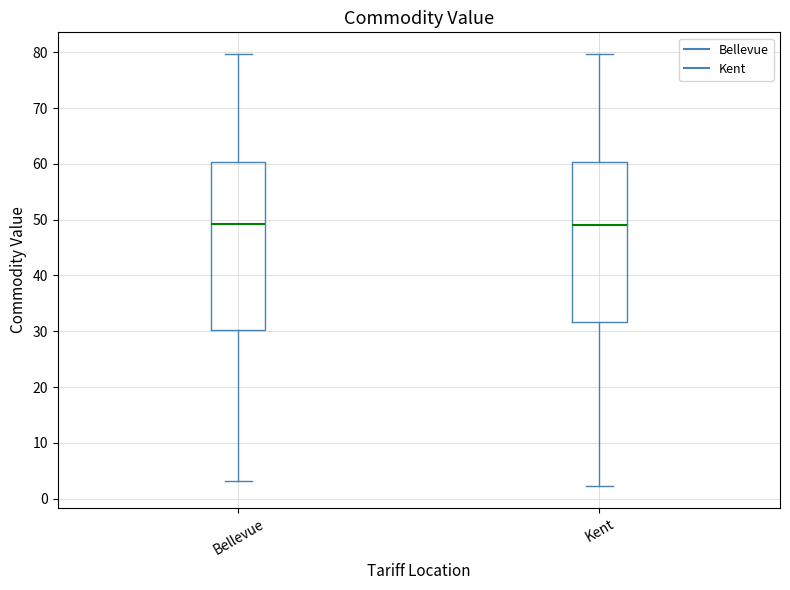

Reading left to right, transcribe this box plot: for each box, give where its median line is, the range the box spans, and where its two whiskers end, as read against the y-axis. The values are not printed on the chart, so give them approximately, as read against the axis.

Bellevue: median 49, box 30 to 60, whiskers 3 to 80
Kent: median 49, box 32 to 60, whiskers 2 to 80